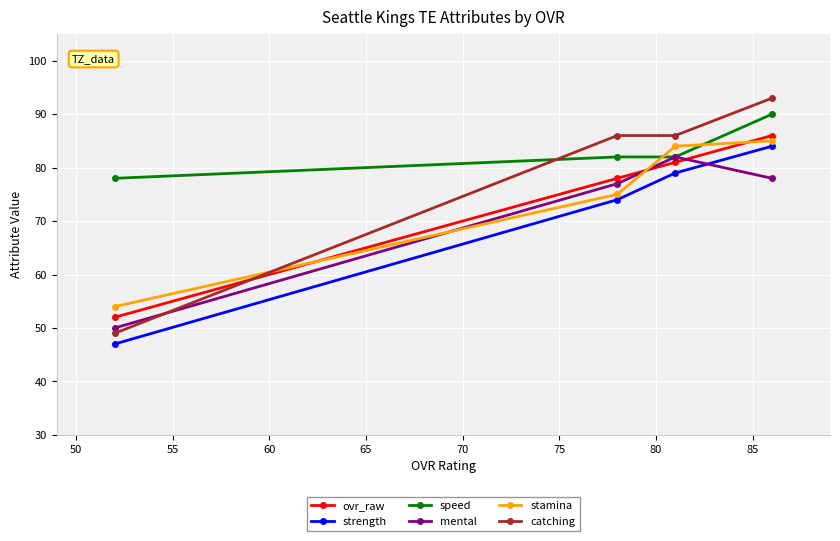

True or false: ovr_raw and strength cross at least once.

False